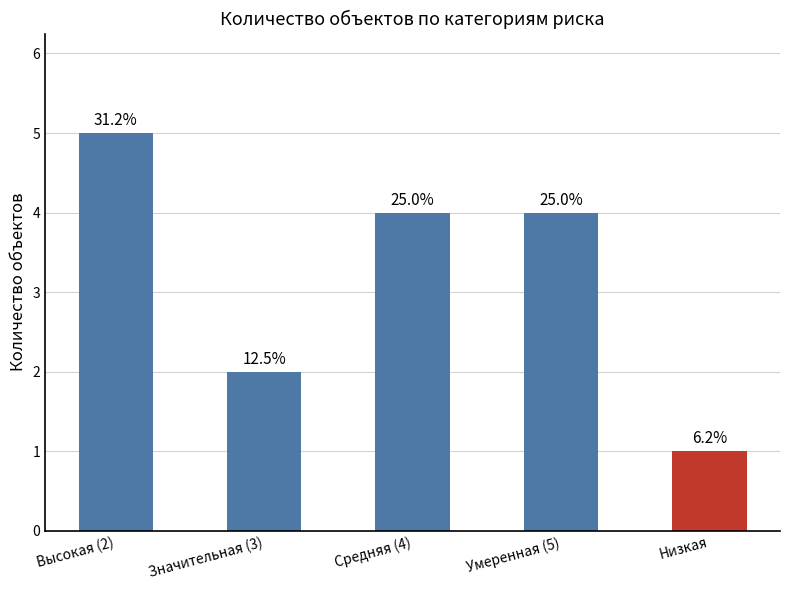

How many values are between 2 and 4?

3